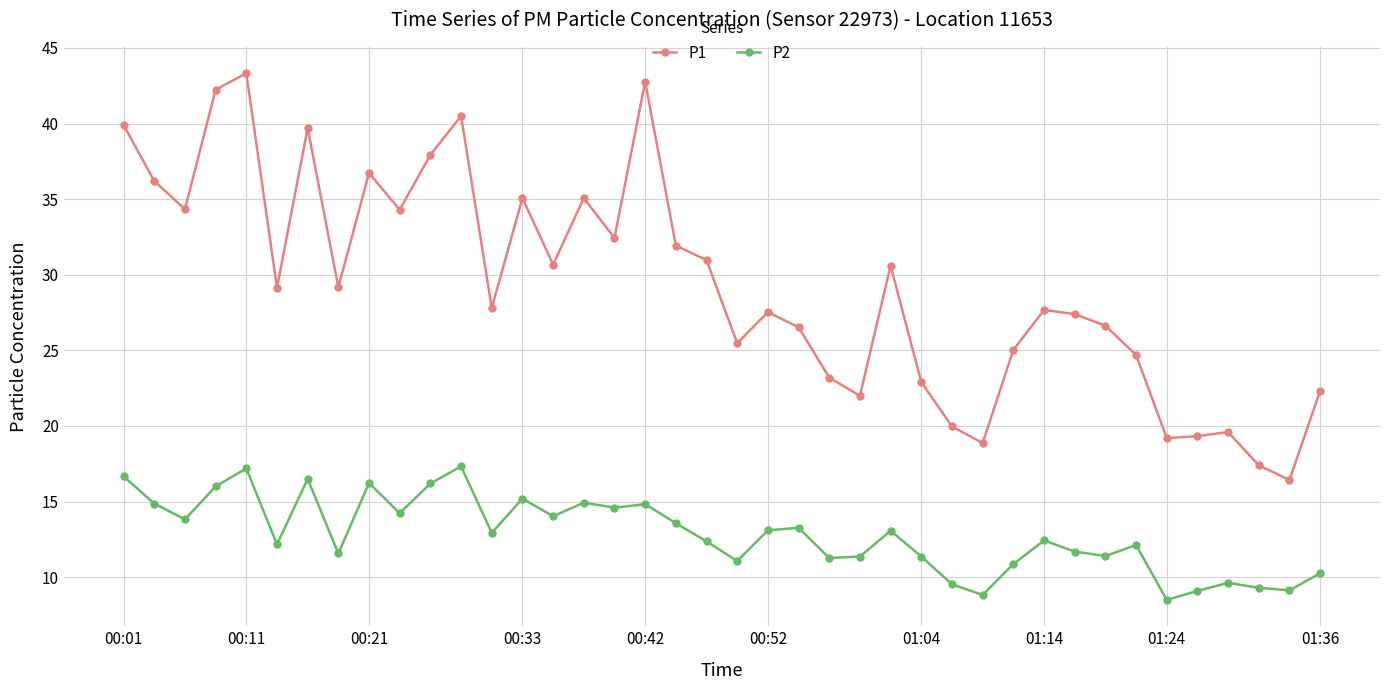

Does the chart display data point markers on the line(s)?

Yes